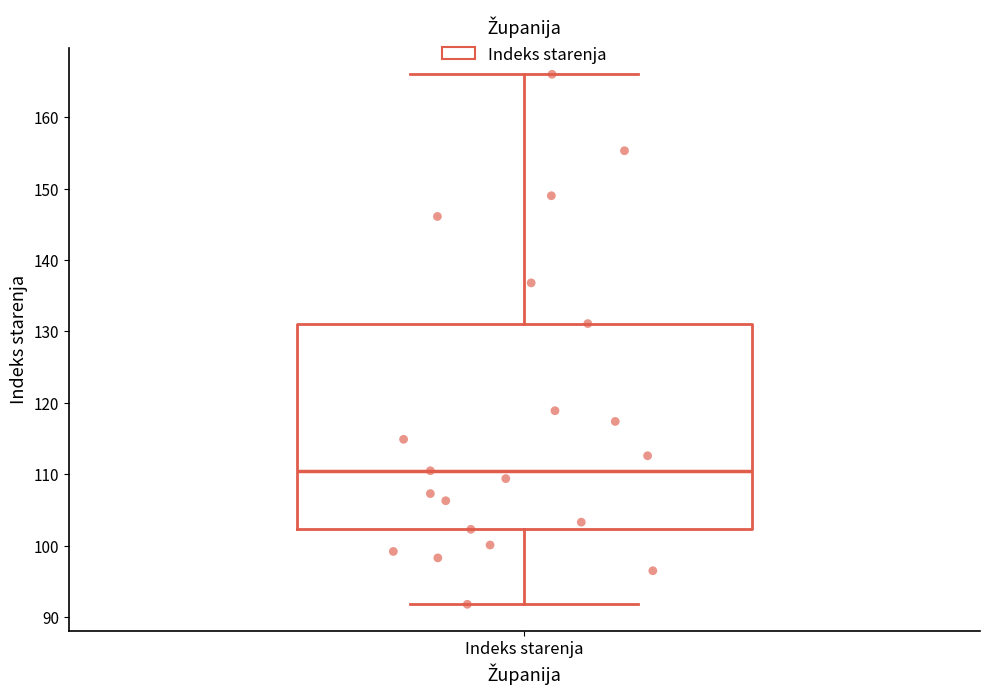

Read this box plot against the y-axis: the position of the median line, the range covered by the box, and the ends of both whiskers. The values are not printed on the chart, so give them approximately, as read against the axis.

median 111, box 102 to 131, whiskers 92 to 166